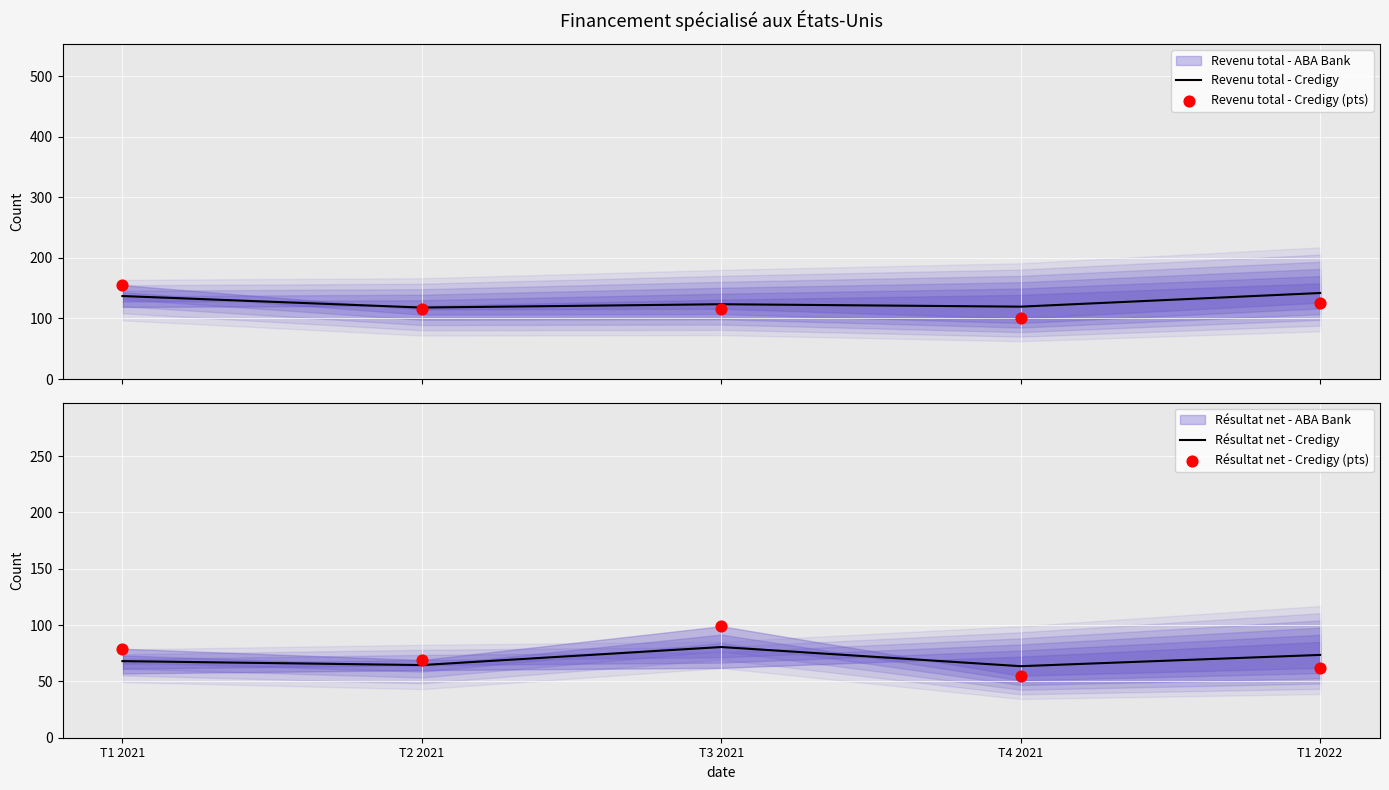

Which series contains the highest Y value?

Revenu total - Credigy (pts)